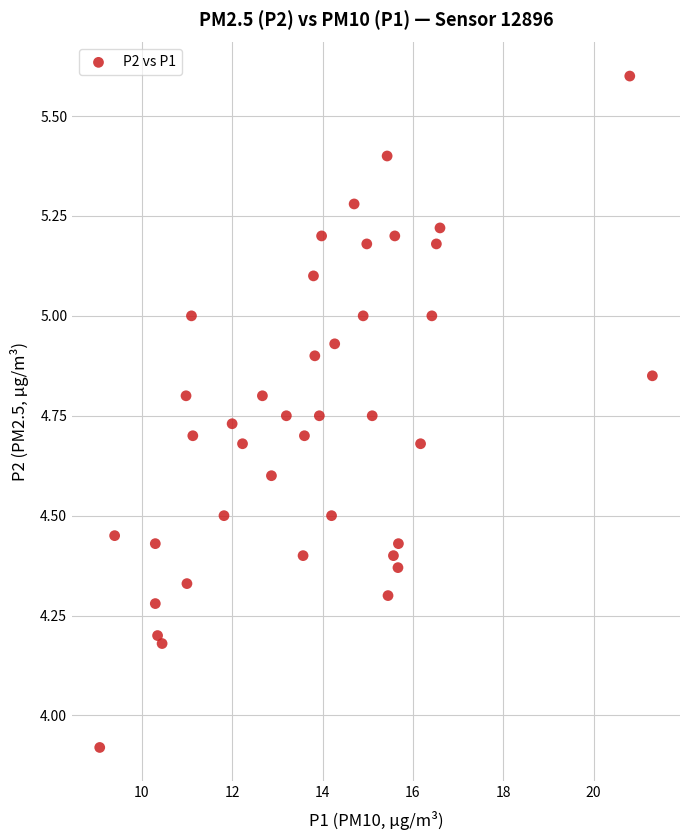

What is the range of X values (max minus min)?

12.2